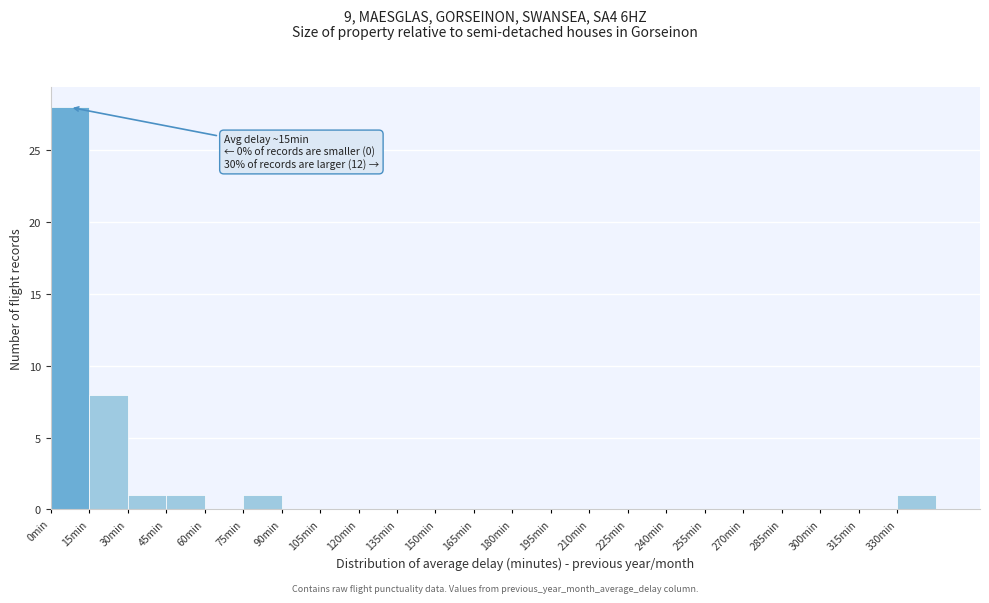

Over which range of the x-axis is the bar tallest?

0 to 15